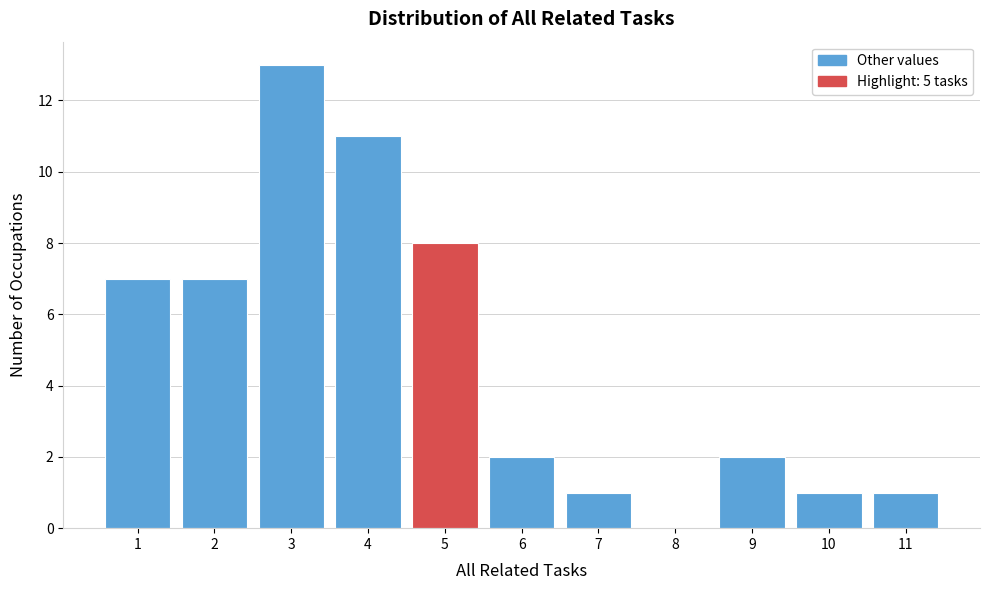

Over which range of the x-axis is the bar tallest?

2.5 to 3.5